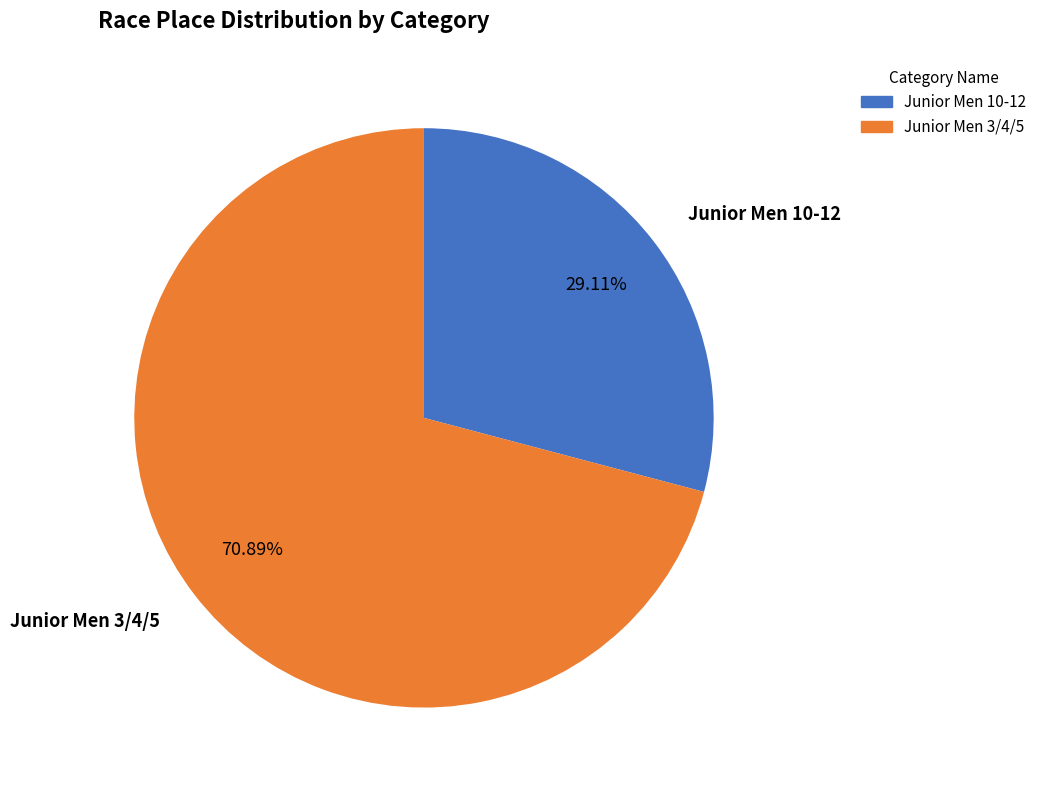

How many slices are in this pie chart?

2